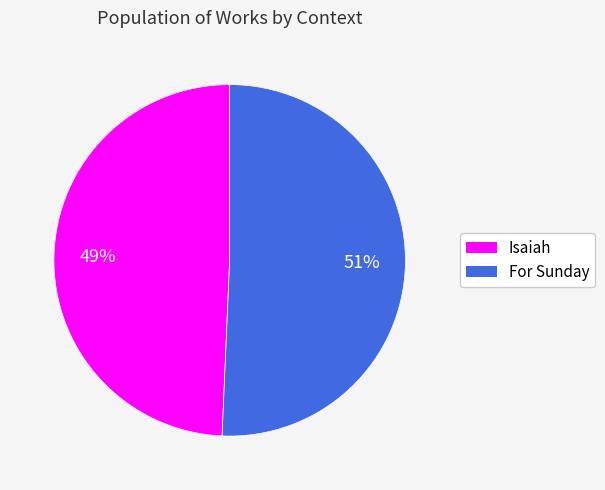

To the nearest percent, what is the combined percentage of For Sunday and Isaiah?

100%